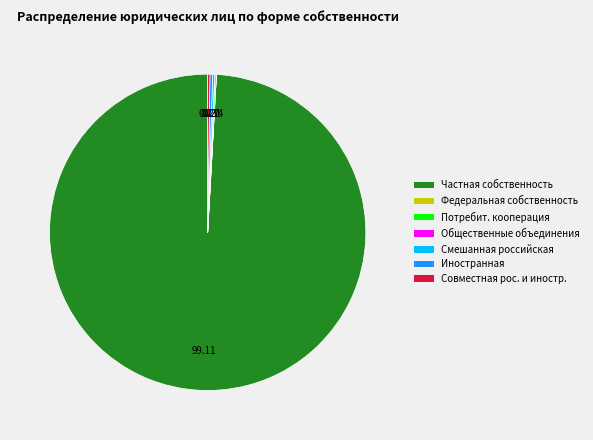

Is there any slice that represents more than half of the pie?

Yes